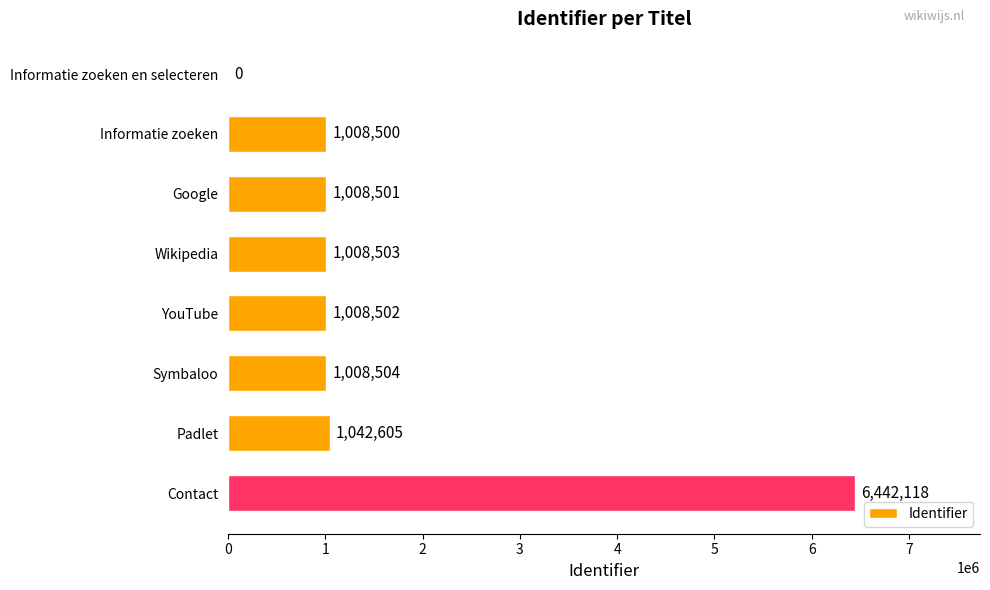

True or false: the data shows 0 at Informatie zoeken en selecteren.

True